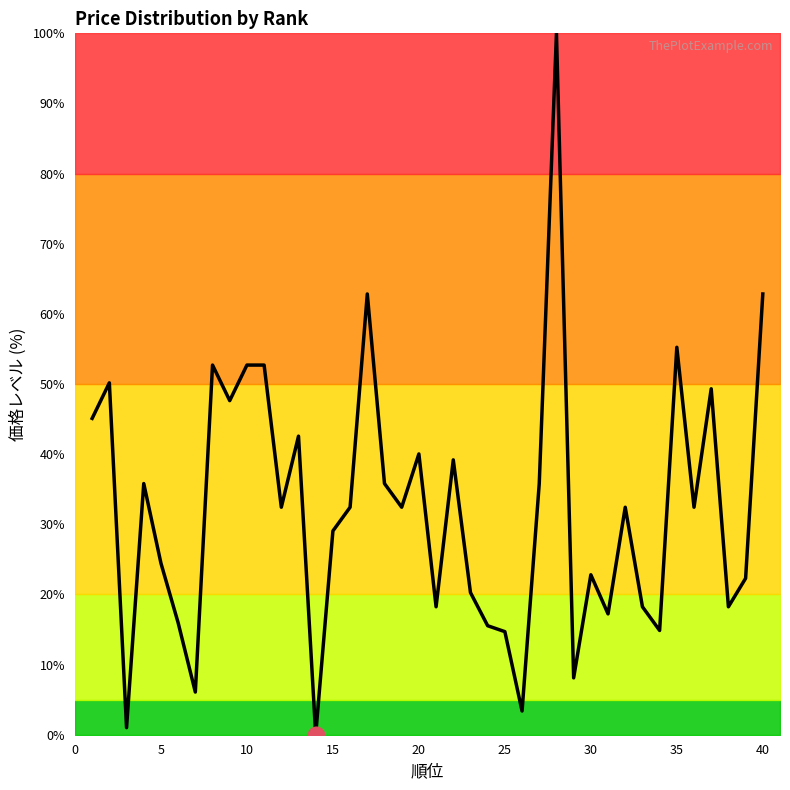

What is the greatest value displayed?

100.0